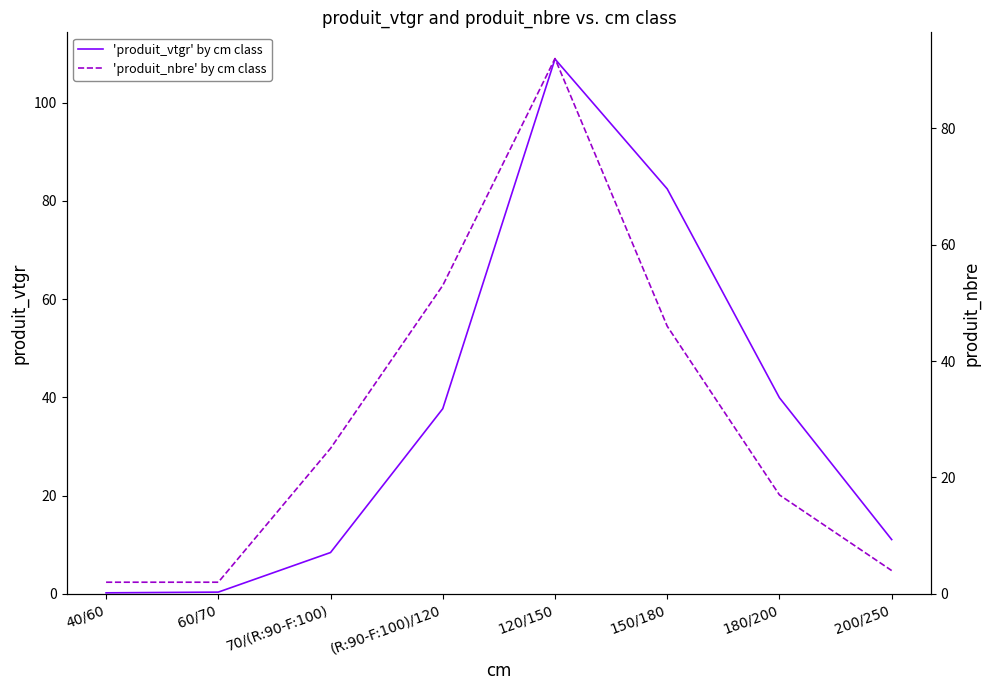

At how many categories does at least one series exceed 78?

2